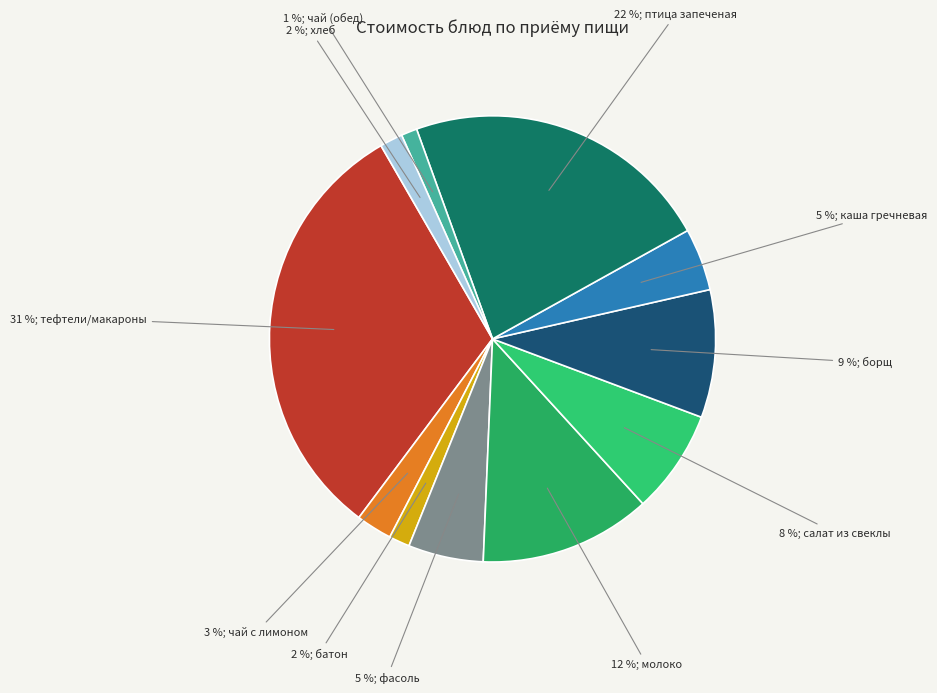

What is the smallest slice in the pie chart?

чай (обед)